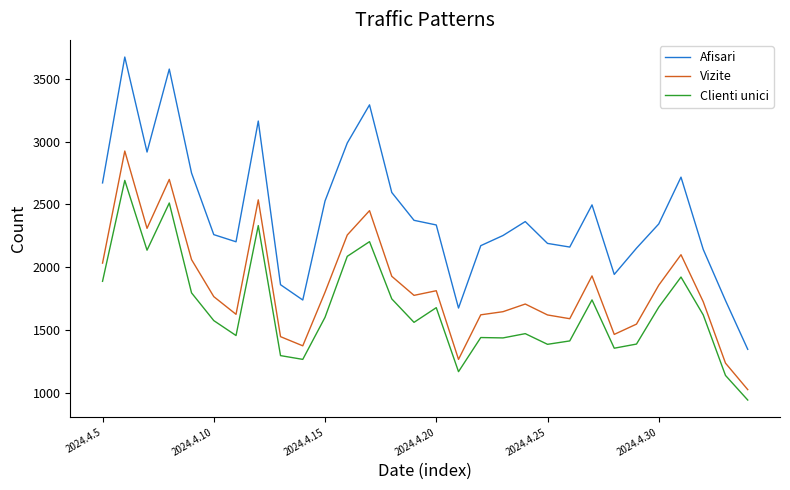

List the series in order of their peak value, highest first.

Afisari, Vizite, Clienti unici